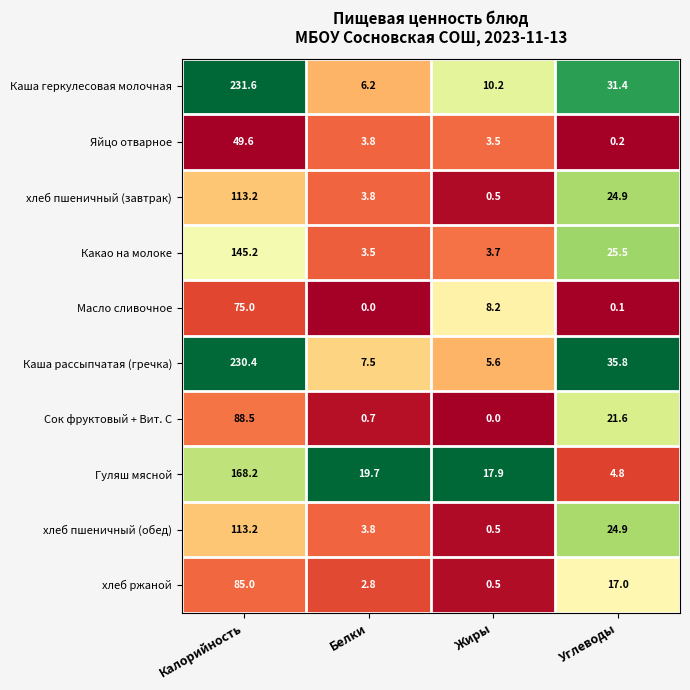

Which series changed the most between Калорийность and Жиры?

Каша рассыпчатая (гречка)